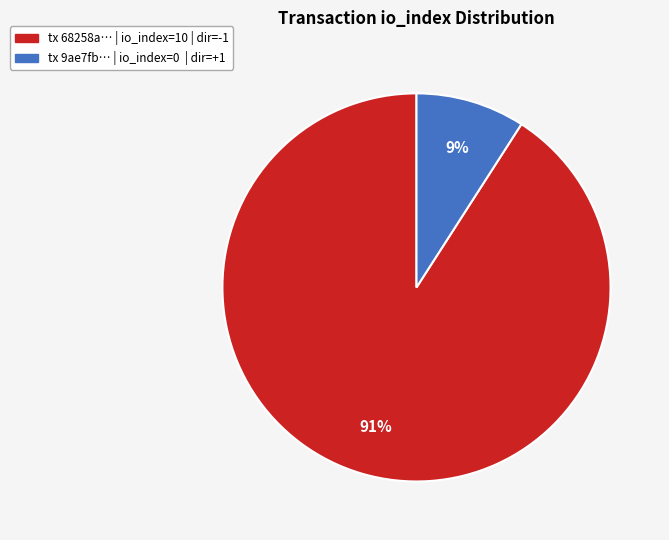

To the nearest percent, what is the difference between the largest and smallest slice percentages?

82%